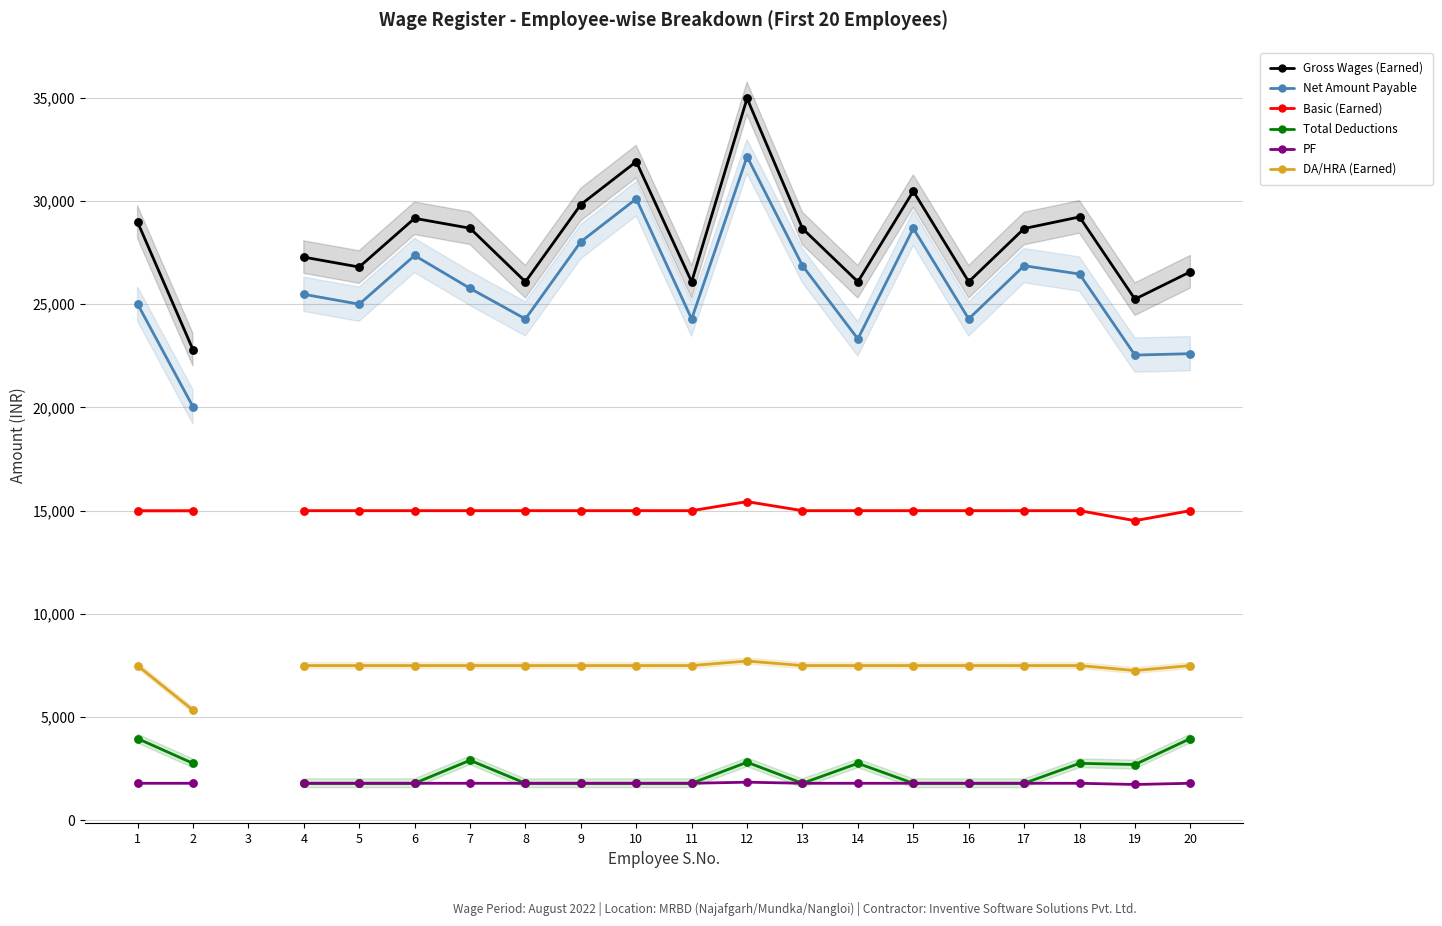

Which series has the widest spread of Y values?

Gross Wages (Earned)